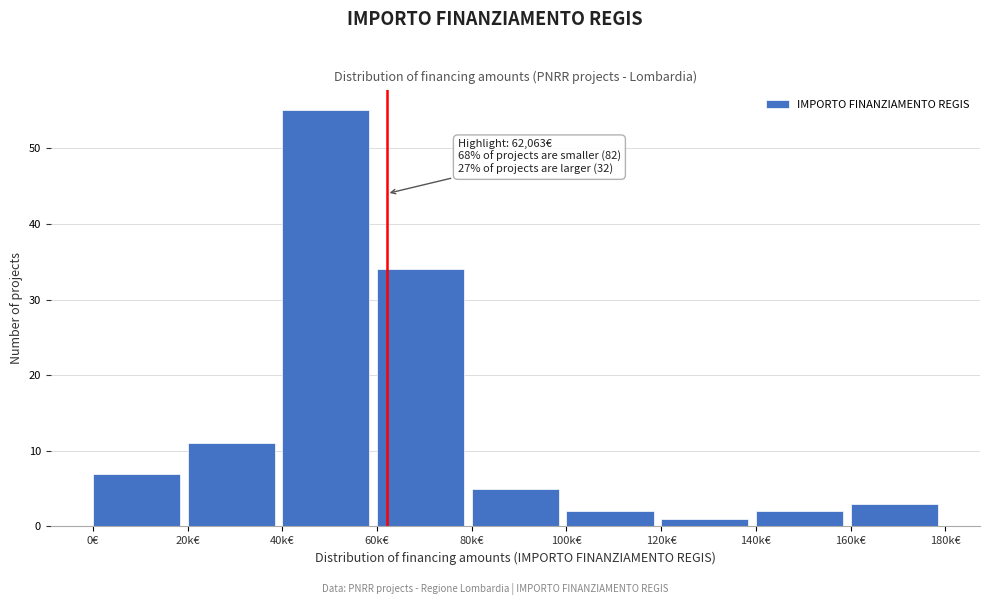

Reading right to left, list all the values displayed in this chart.

160k€=3	140k€=2	120k€=1	100k€=2	80k€=5	60k€=34	40k€=55	20k€=11	0€=7